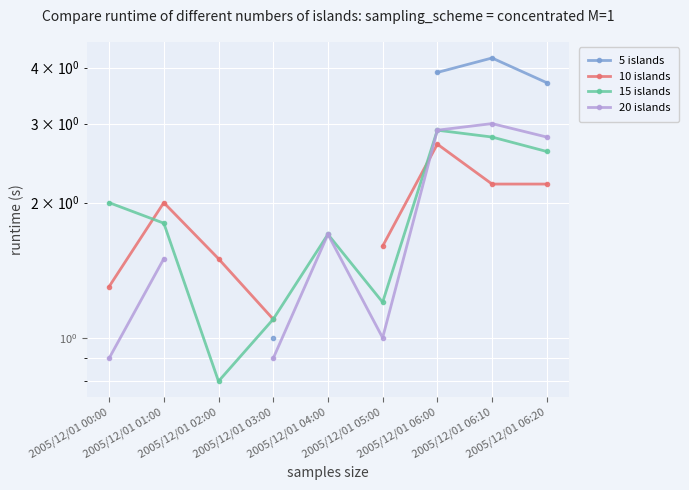

What position from the right is 2005/12/01 06:20?

1